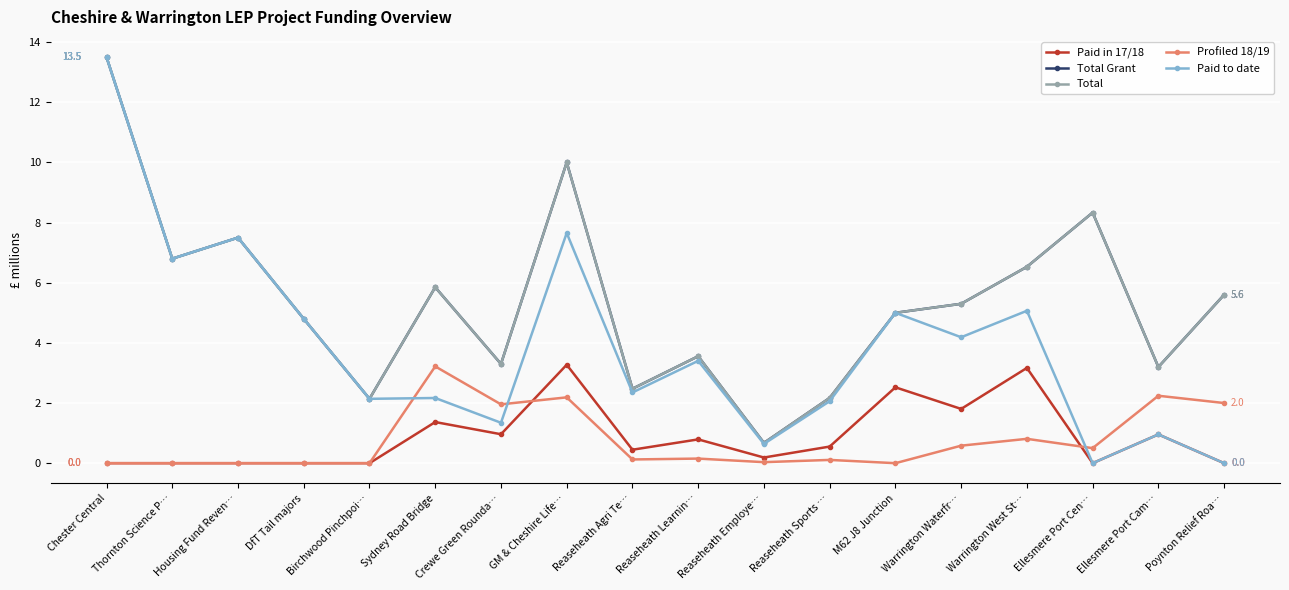

Is it true that Paid to date equals 2.1 at GM & Cheshire Life…?

False